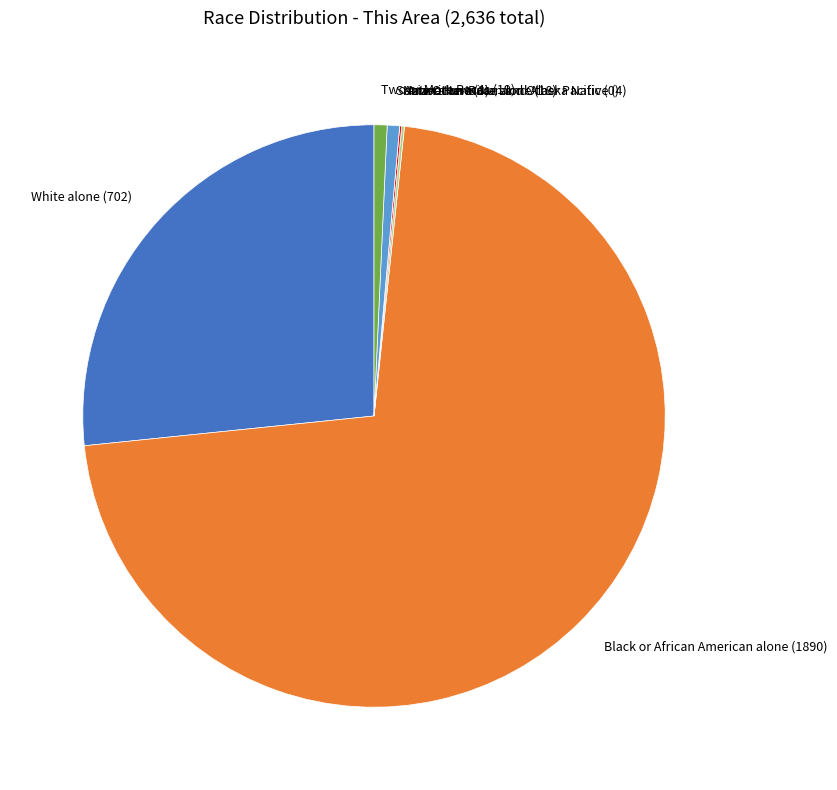

Which has a higher value, Some Other Race alone (18) or White alone (702)?

White alone (702)